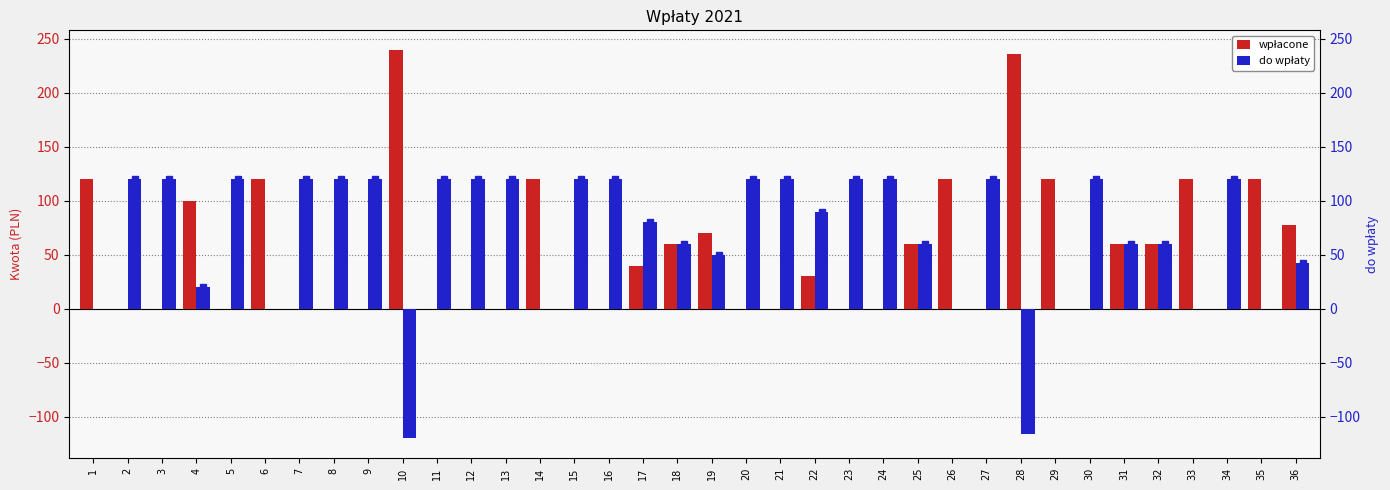

Is the value of wpłacone at 15 greater than the value of do wpłaty at 19?

No